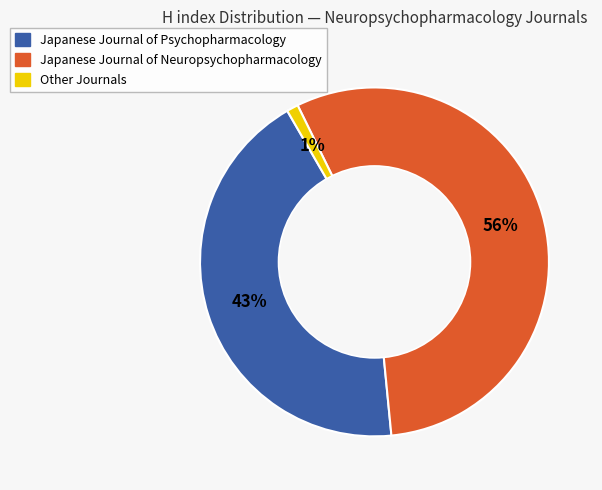

To the nearest percent, what is the average slice percentage?

33%